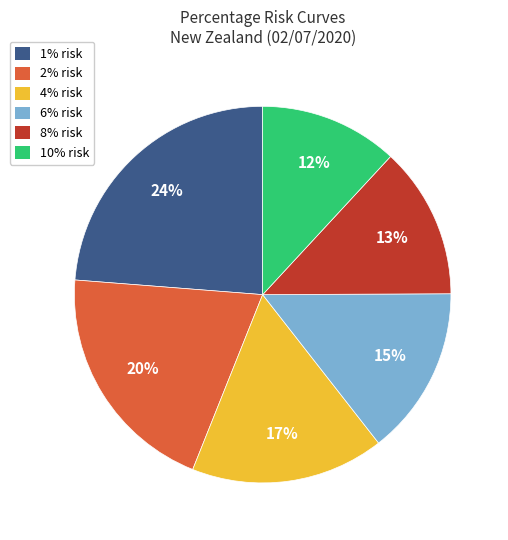

The 4% risk slice represents 17% of the pie. True or false?

True